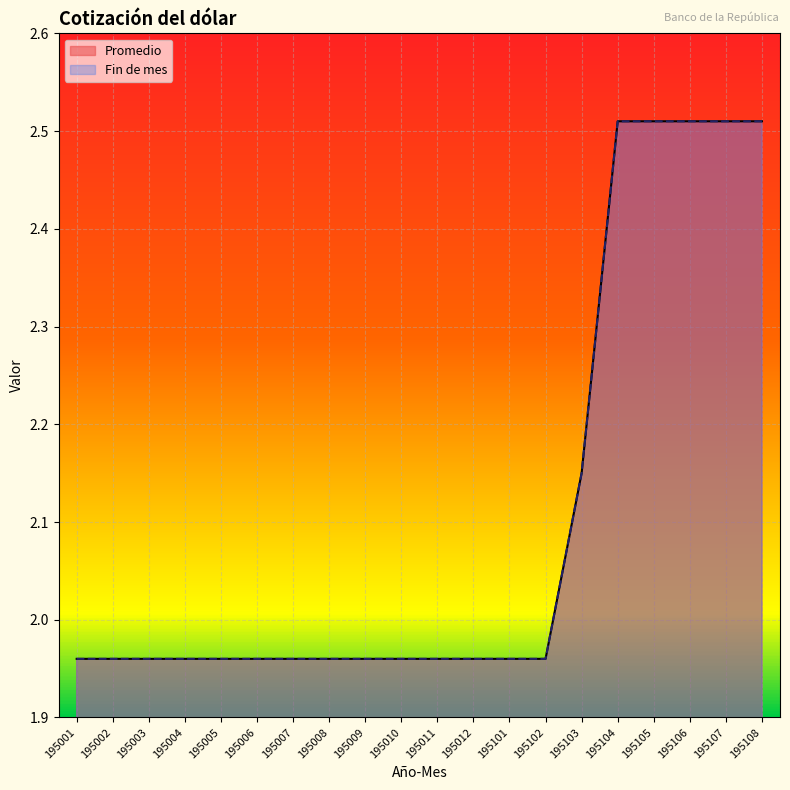

True or false: Fin de mes has more than 0 points higher than both neighbors.

False